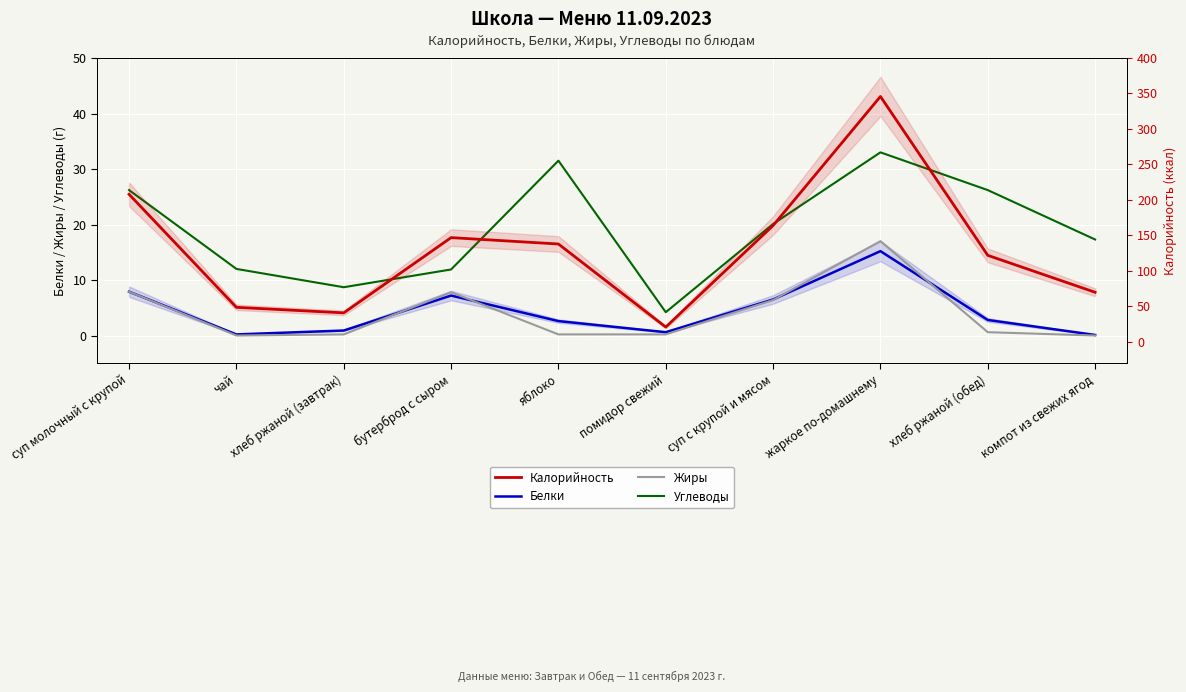

What is the sum of the Жиры values at хлеб ржаной (обед) and жаркое по-домашнему?

17.6